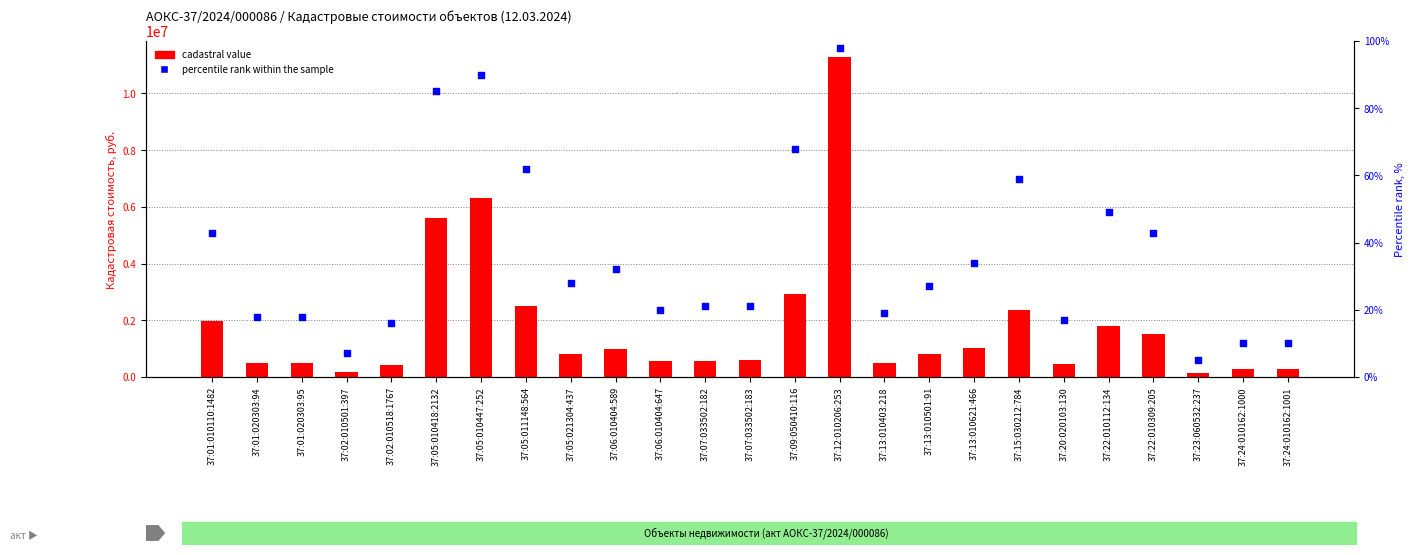

At how many categories does at least one series exceed 4688318?

3